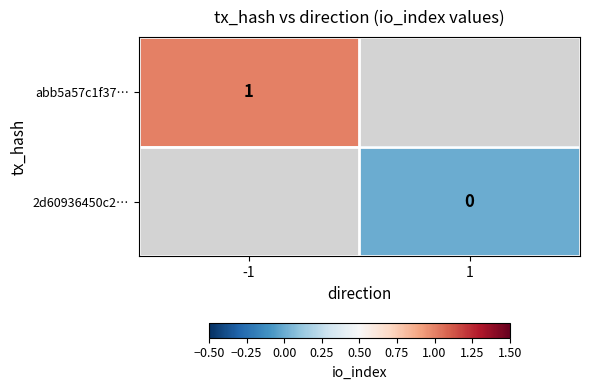

Between -1 and 1, which is larger?

1